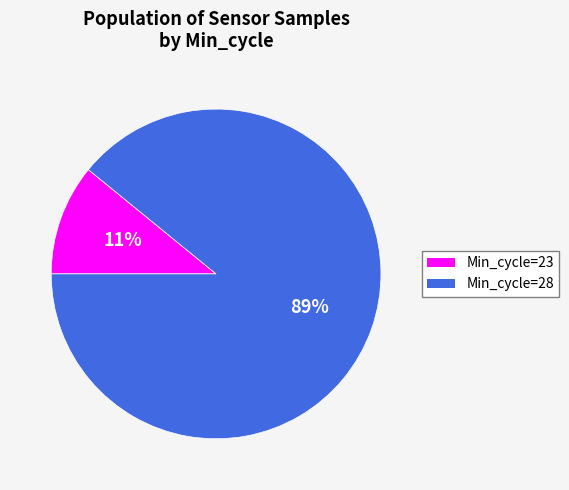

Is it true that Min_cycle=28 is 99% of the pie?

False